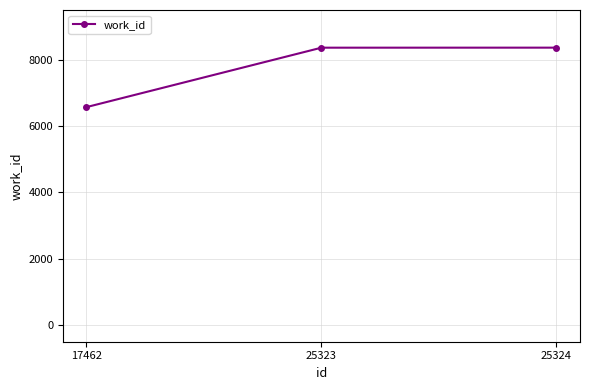

What is the value of the 2nd point from the left?

8364